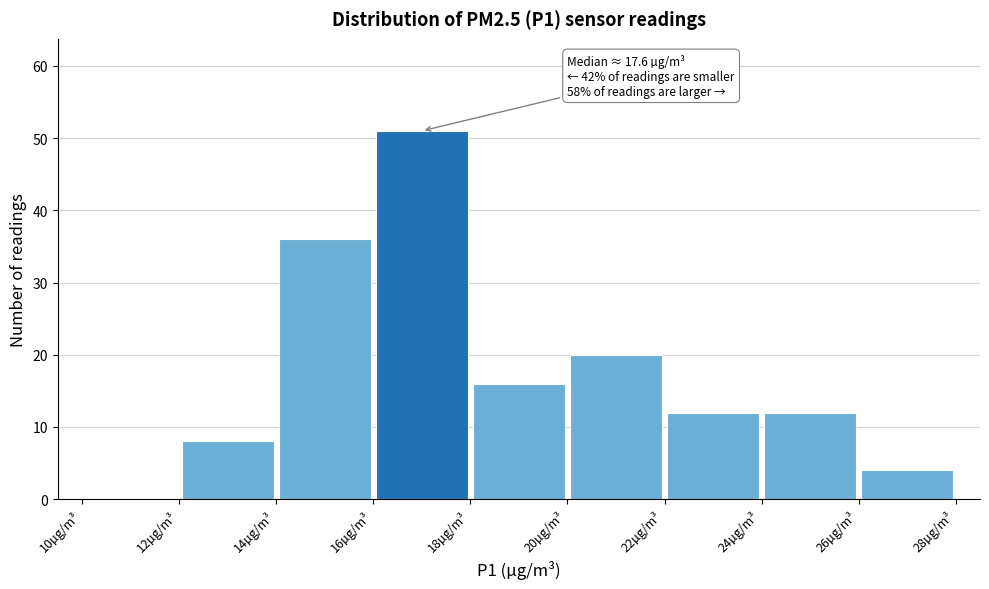

Which range on the x-axis has the tallest bar?

16 to 18